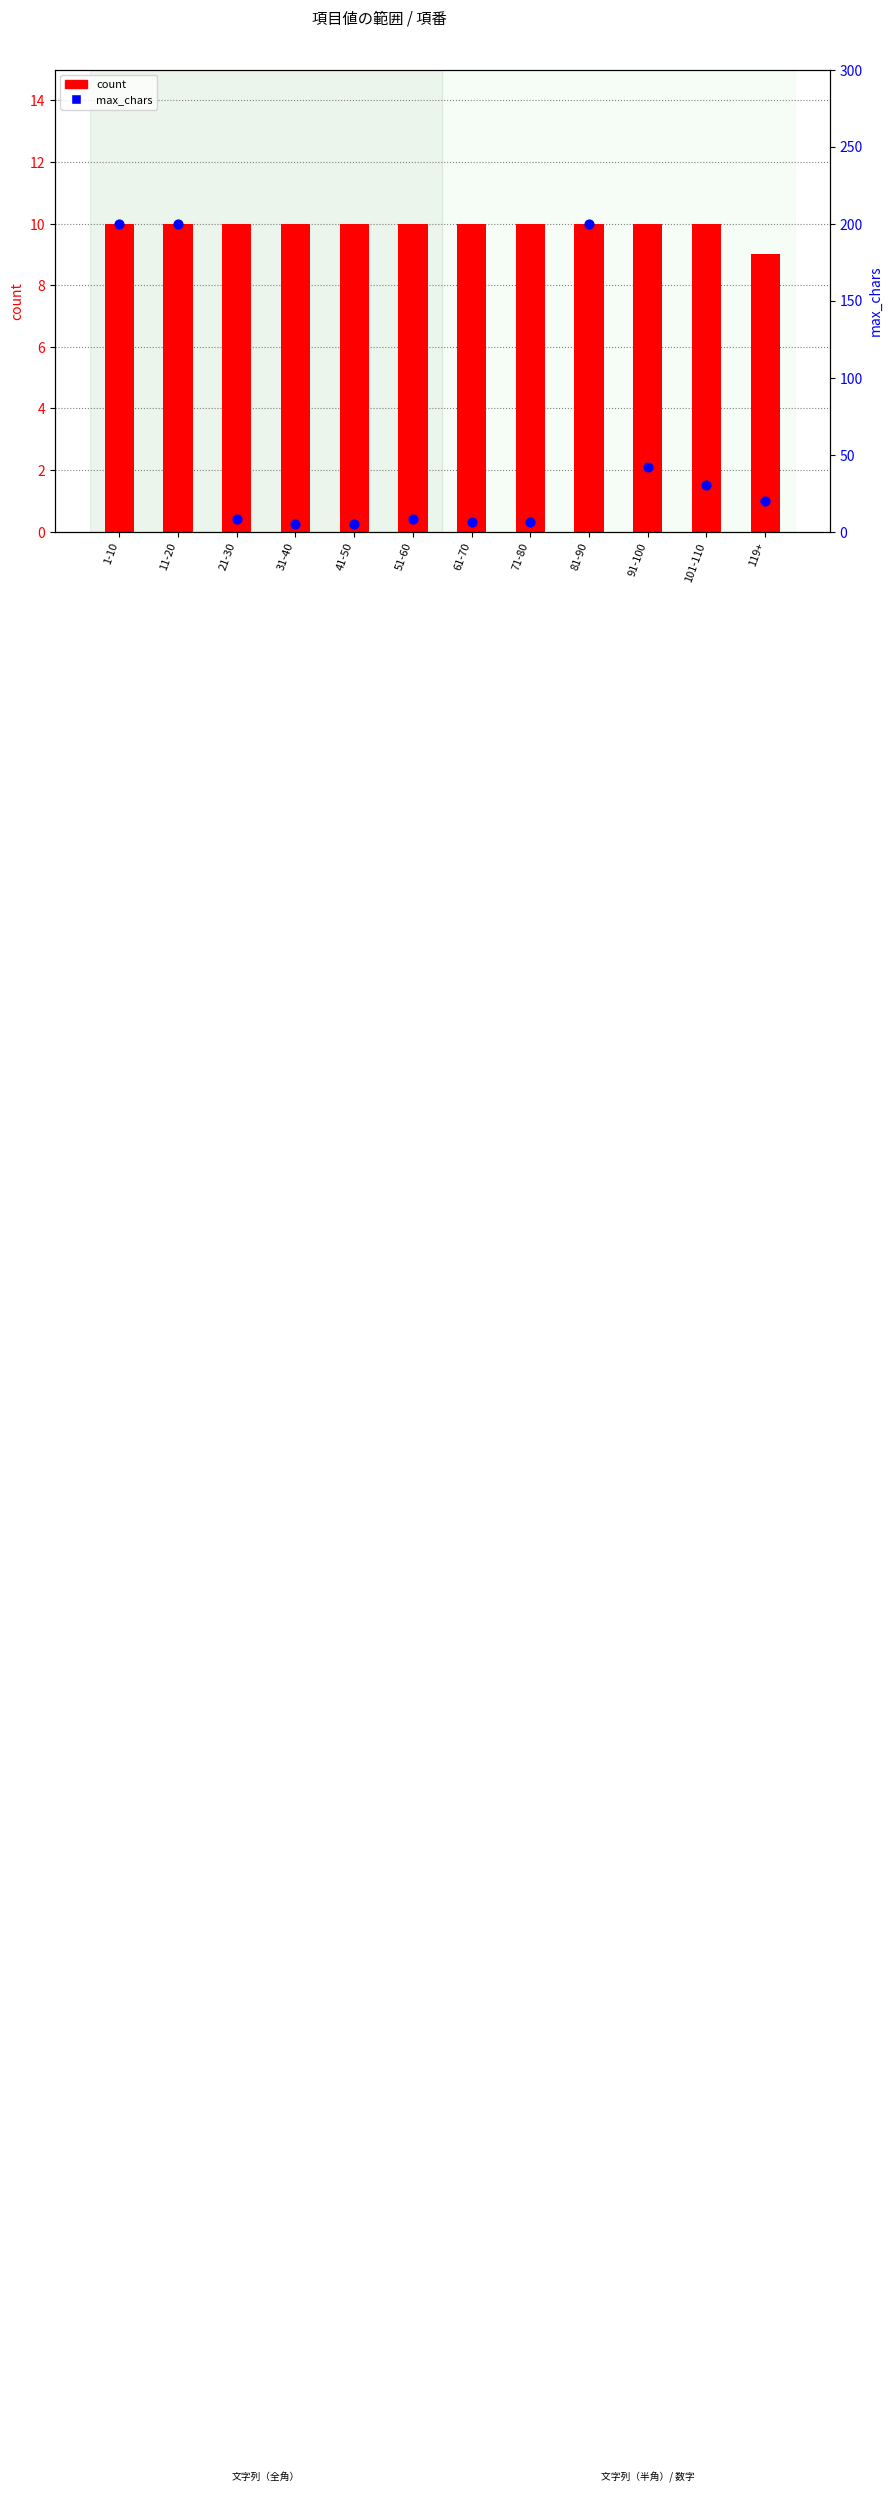

At which category is the sum across all series the highest?

1-10